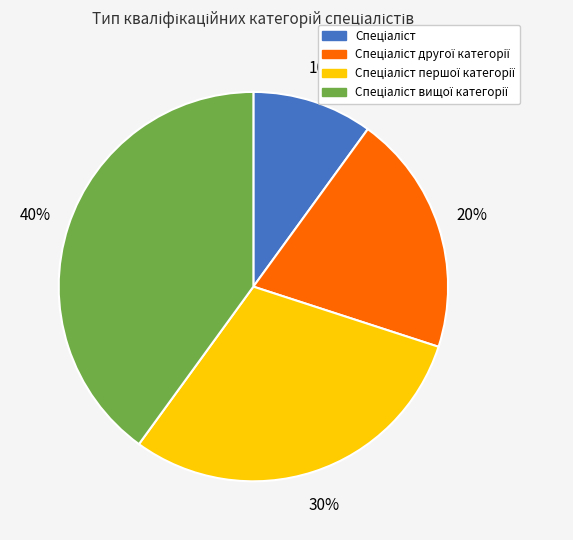

To the nearest percent, what is the difference between the largest and smallest slice percentages?

30%